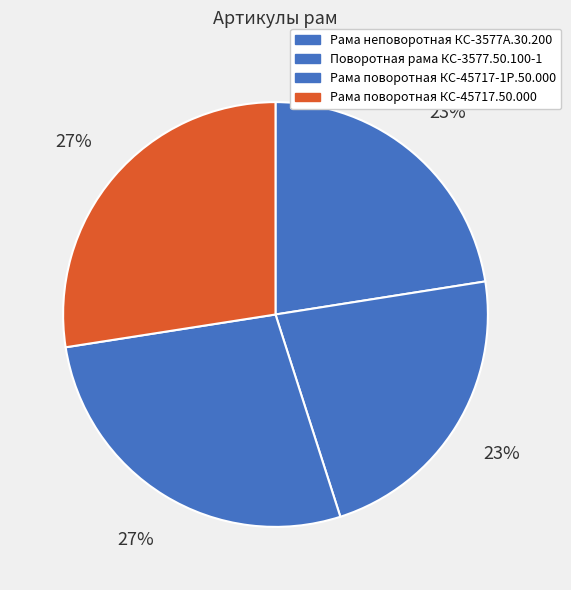

To the nearest percent, what portion does Поворотная рама КС-3577.50.100-1 represent?

23%